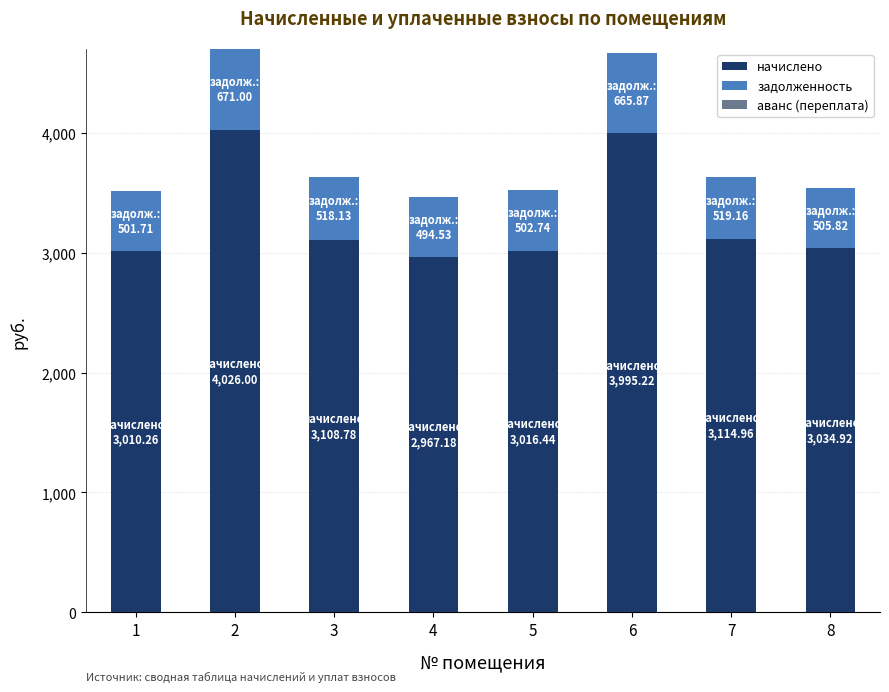

What is the highest value of the начислено series?

4026.0